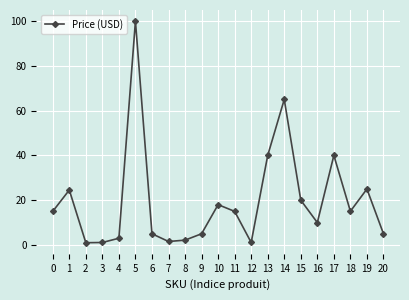

What is the ratio of the value at 15 to the value at 6?

4.0